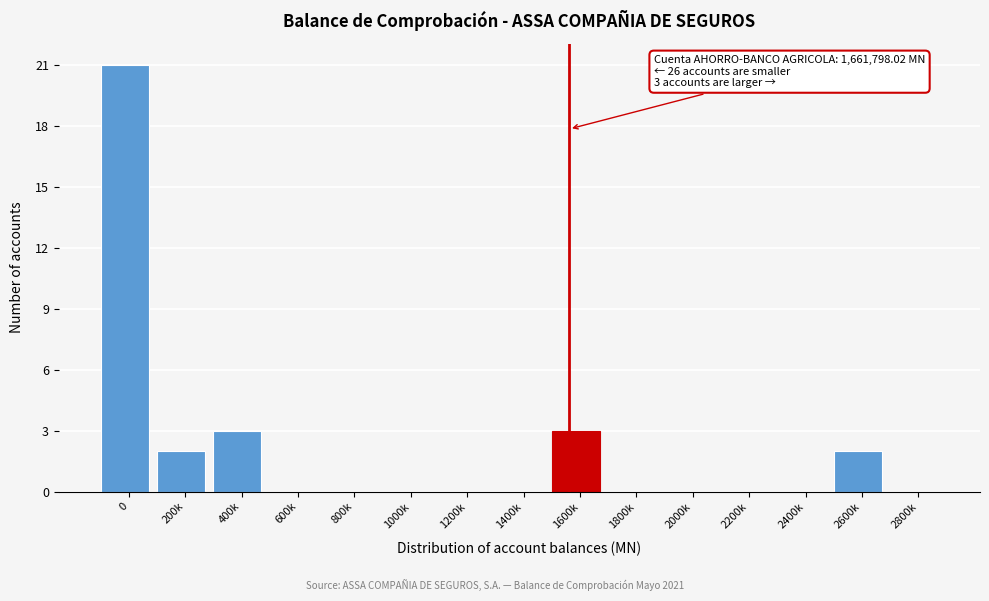

Reading left to right, extract all data points from this chart.

0=21	200k=2	400k=3	600k=0	800k=0	1000k=0	1200k=0	1400k=0	1600k=3	1800k=0	2000k=0	2200k=0	2400k=0	2600k=2	2800k=0